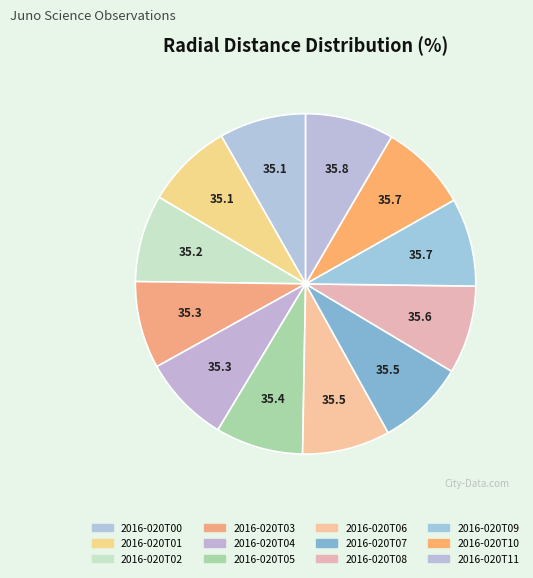

Rank the categories by value from lowest to highest.

2016-020T00, 2016-020T01, 2016-020T02, 2016-020T03, 2016-020T04, 2016-020T05, 2016-020T06, 2016-020T07, 2016-020T08, 2016-020T09, 2016-020T10, 2016-020T11